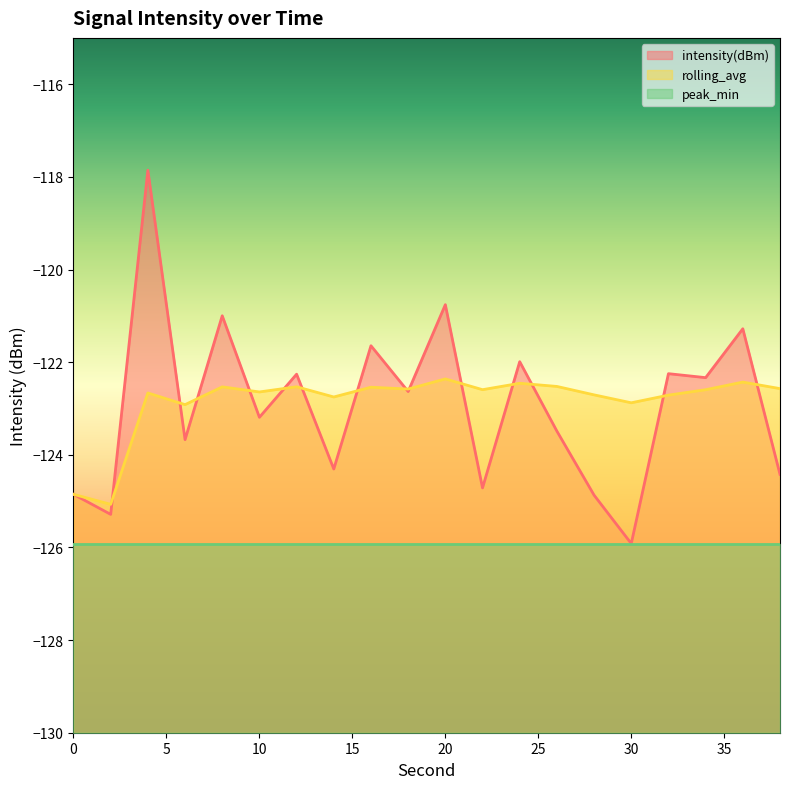

At which category does intensity(dBm) reach its first local valley?

2